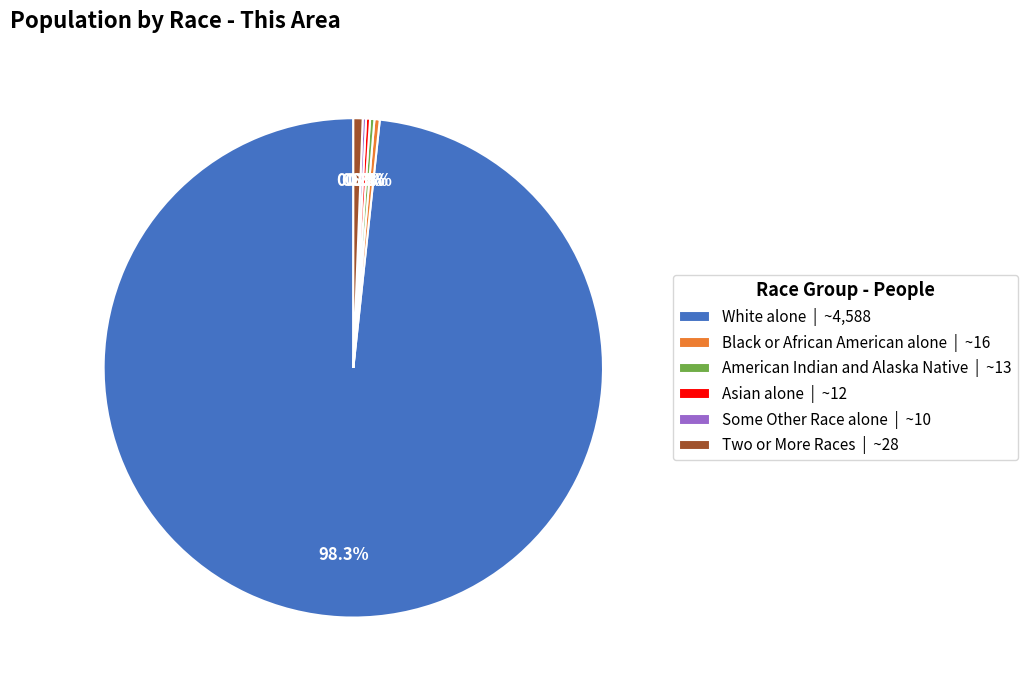

What is the largest slice in the pie chart?

White alone | ~4,588